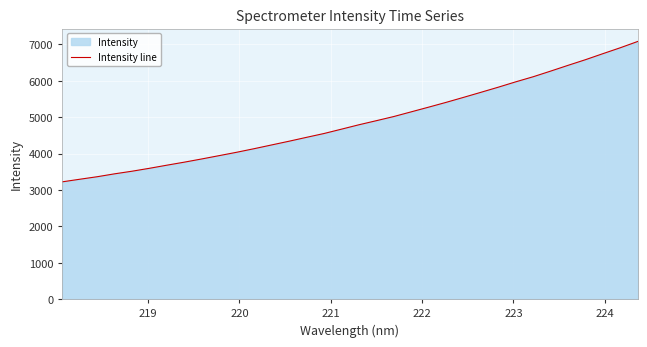

What is the difference between the maximum and minimum values?

3857.3